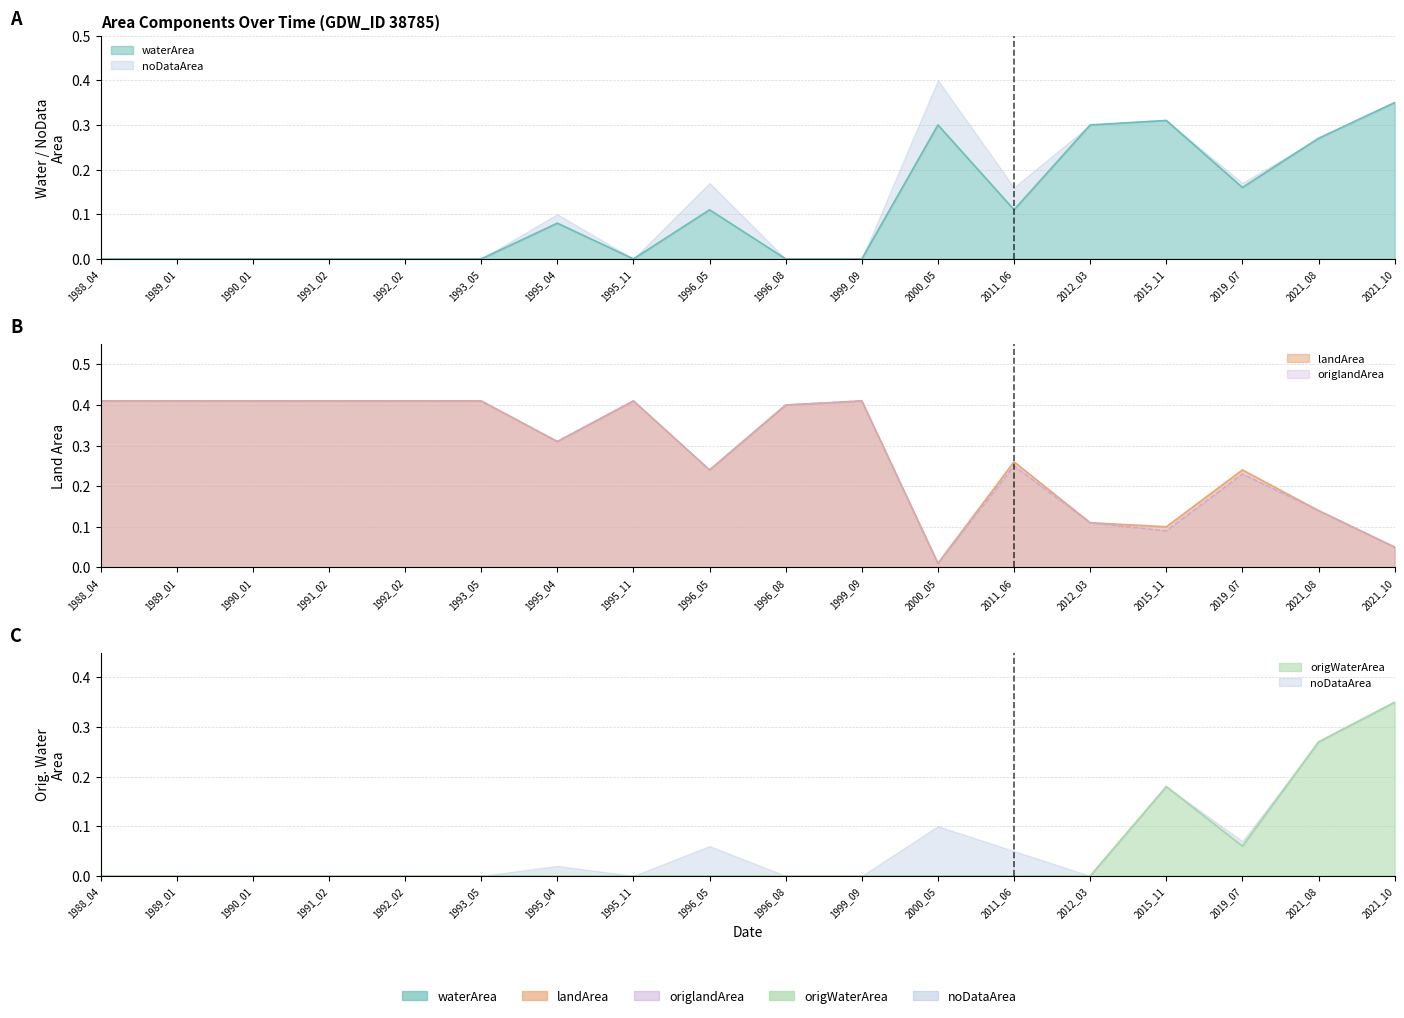

True or false: waterArea and origWaterArea intersect in this chart.

False